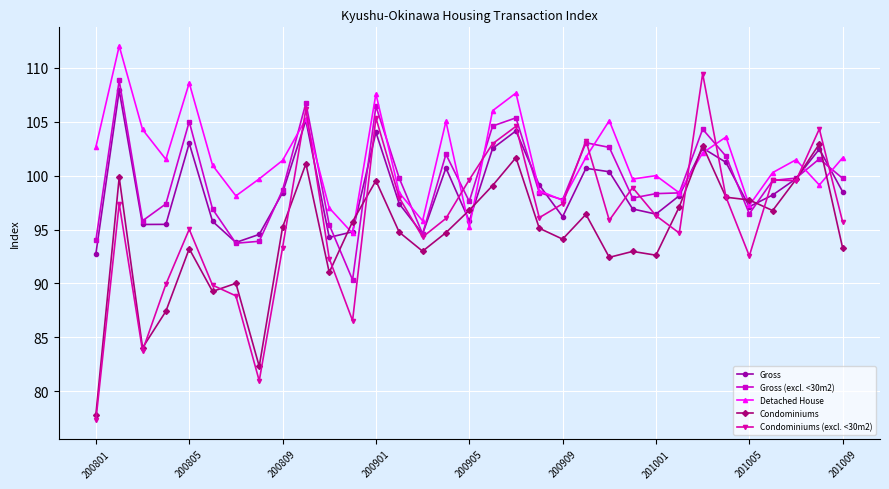

In Detached House, how many points are lower than both neighbors (excluding endpoints)?

10